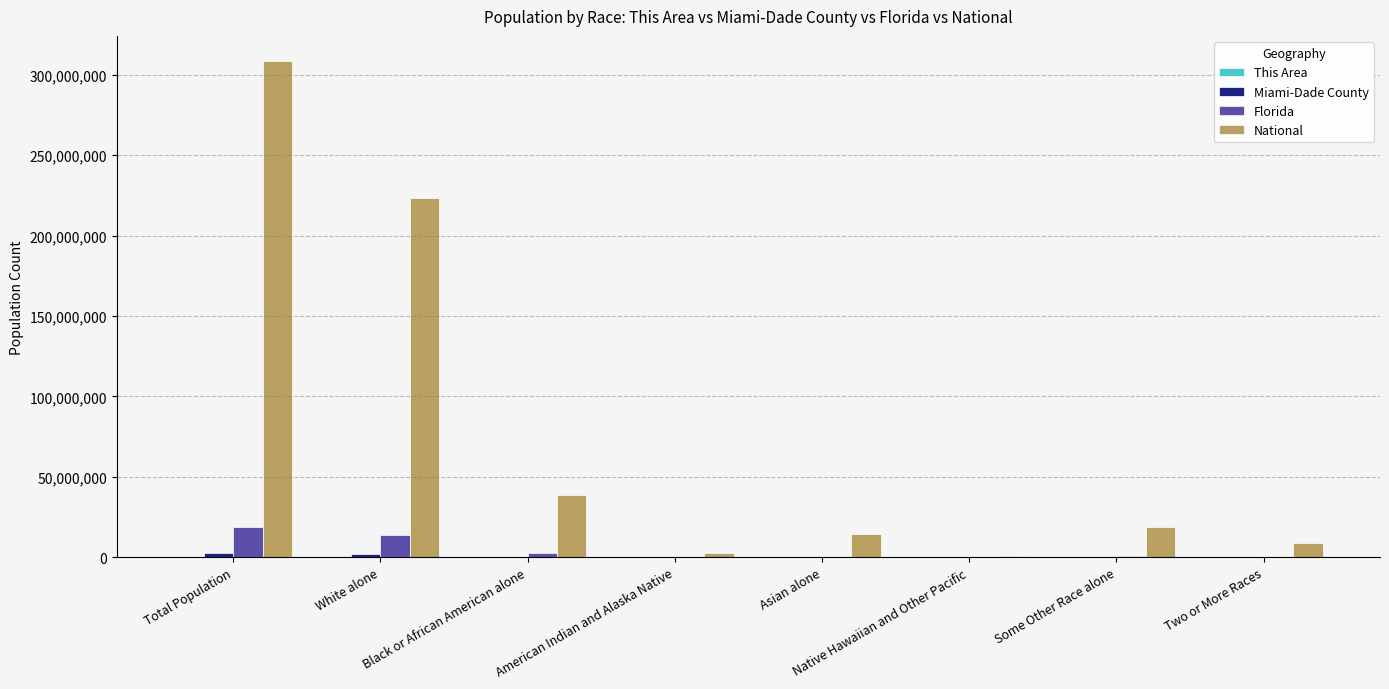

The value of National at Some Other Race alone is 19107368. True or false?

True